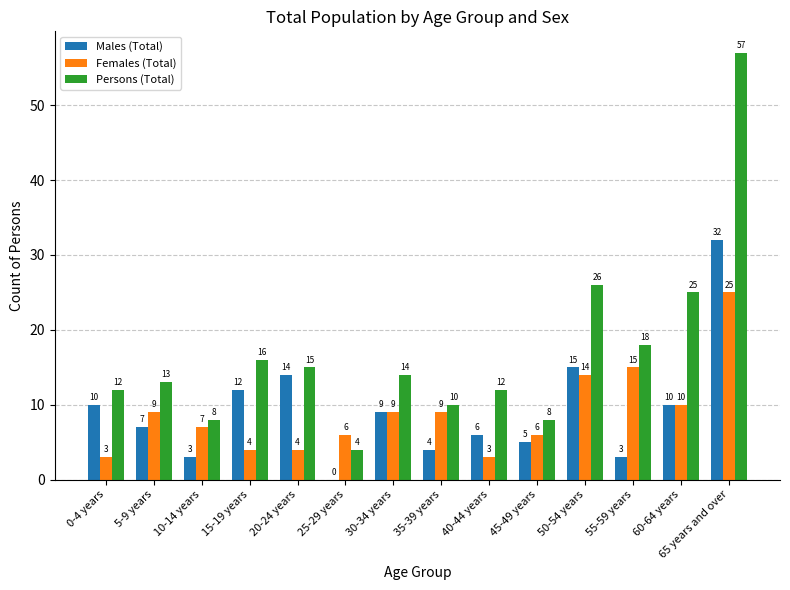

Which series changed the most between 35-39 years and 40-44 years?

Females (Total)